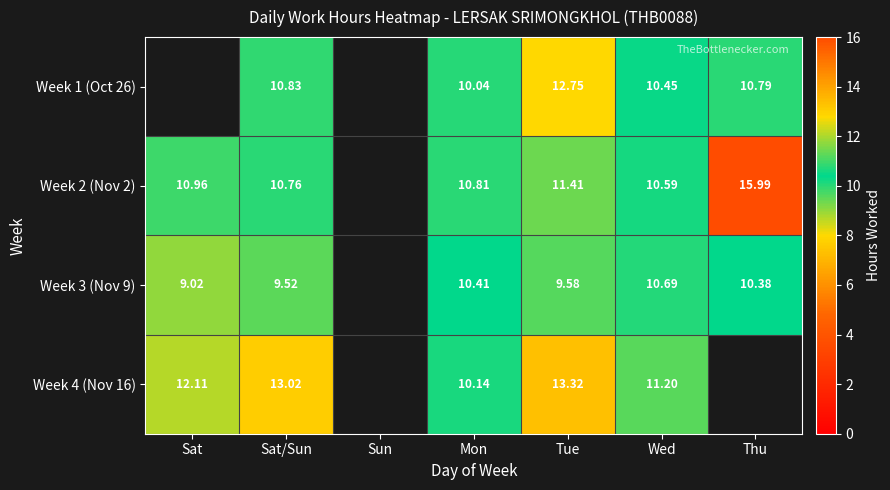

At how many categories does at least one series exceed 13?

3